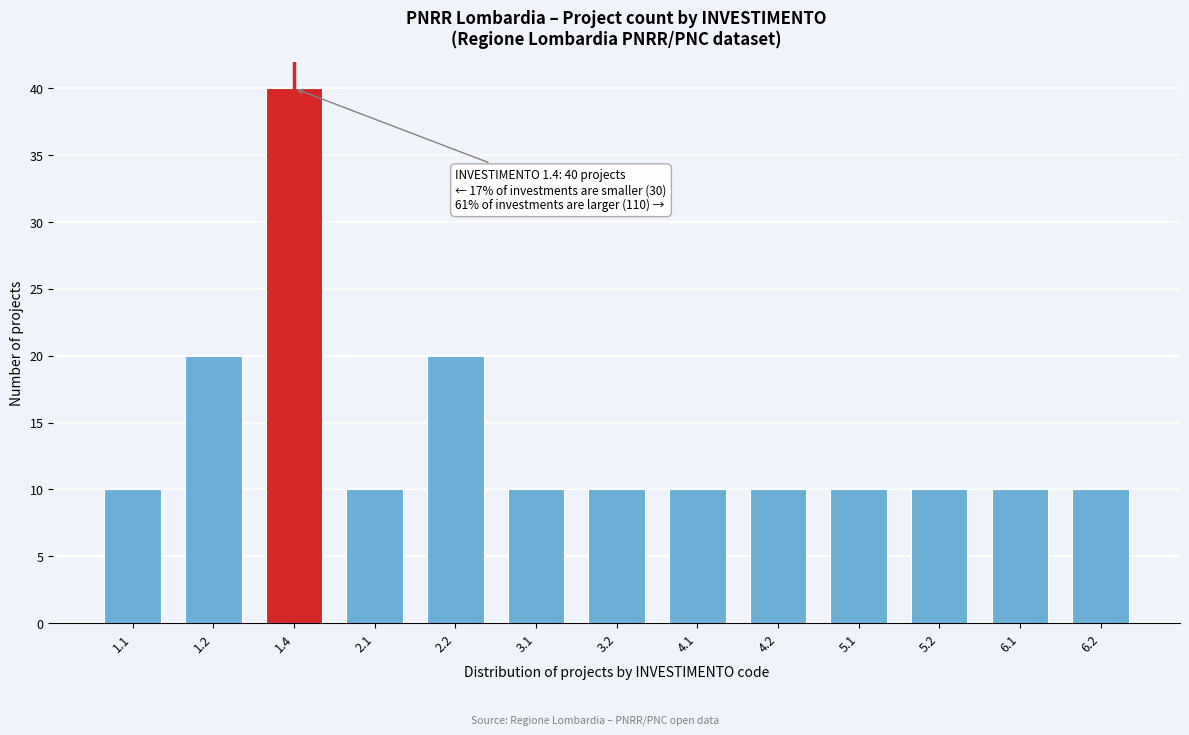

Reading right to left, what are all the values shown in this chart?

10	10	10	10	10	10	10	10	20	10	40	20	10